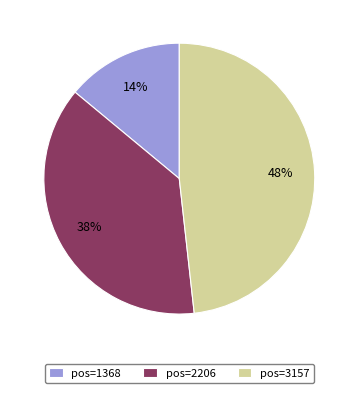

Is there a majority slice in this chart?

No